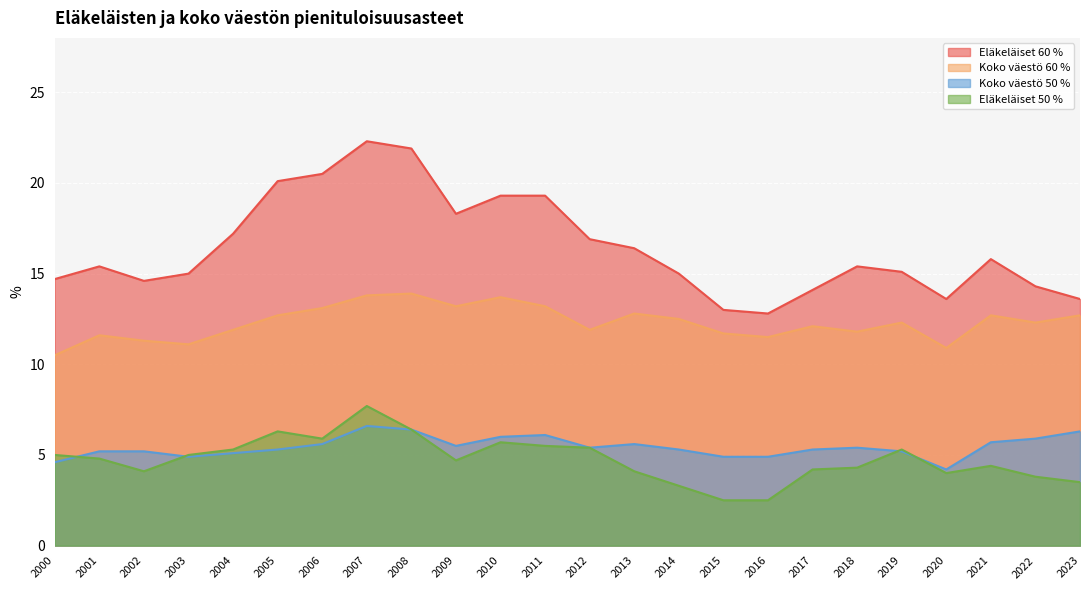

What is the difference between the second highest and second lowest values in the Eläkeläiset 50 % series?

3.9